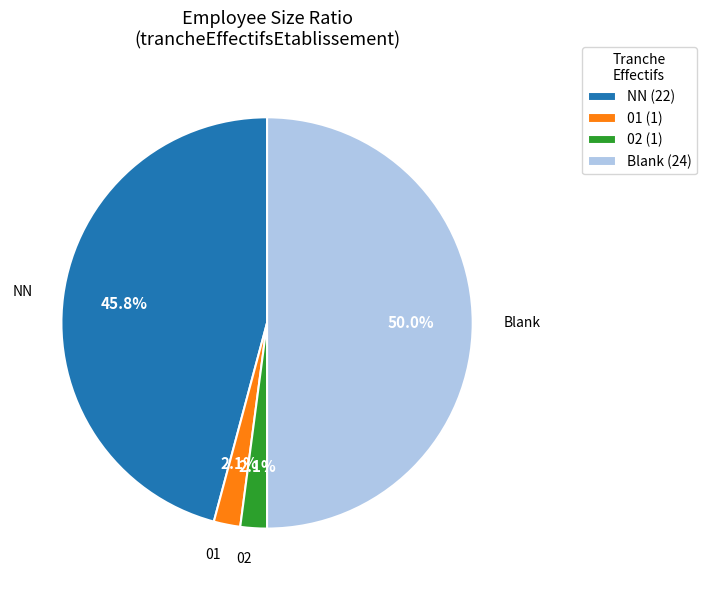

What is the largest slice in the pie chart?

Blank (24)